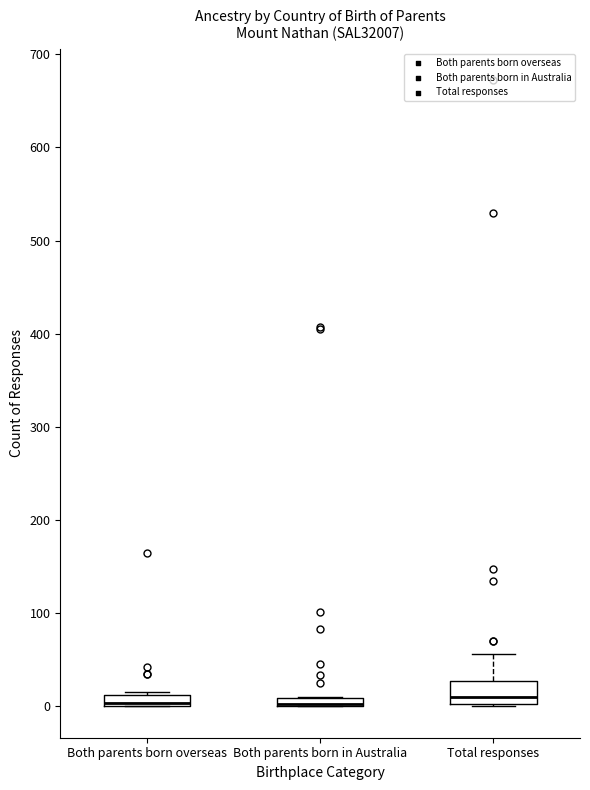

Which box is the tallest, from its lower edge to its upper edge?

Total responses